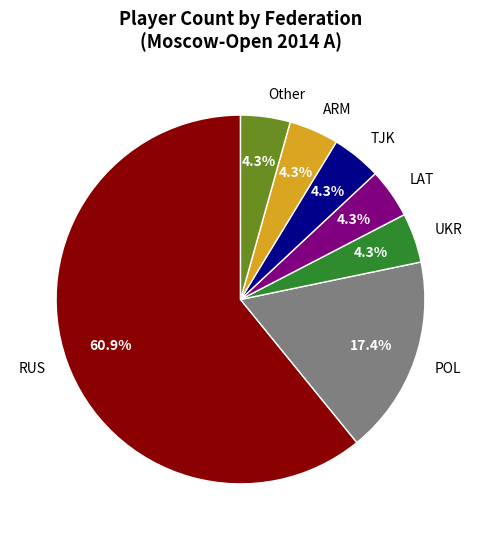

Is UKR the majority of the pie?

No